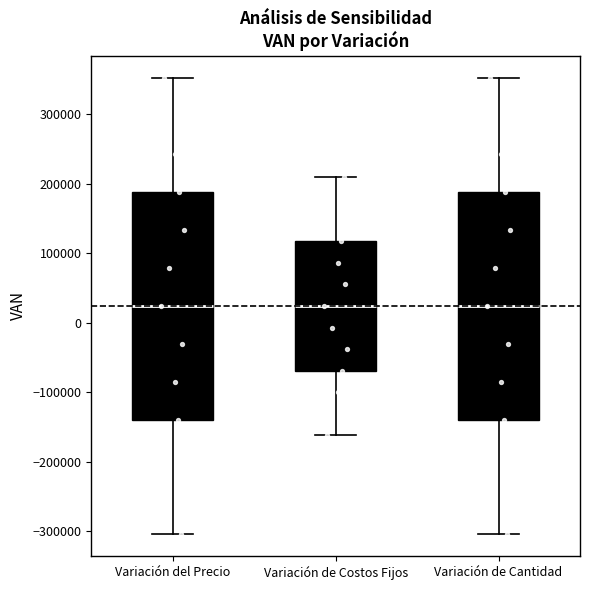

Reading left to right, read every box against the y-axis: the position of its median line, the range the box covers, and the ends of its whiskers. The values are not printed on the chart, so give them approximately, as read against the axis.

Variación del Precio: median 20000, box -140000 to 190000, whiskers -300000 to 350000
Variación de Costos Fijos: median 20000, box -70000 to 120000, whiskers -160000 to 210000
Variación de Cantidad: median 20000, box -140000 to 190000, whiskers -300000 to 350000